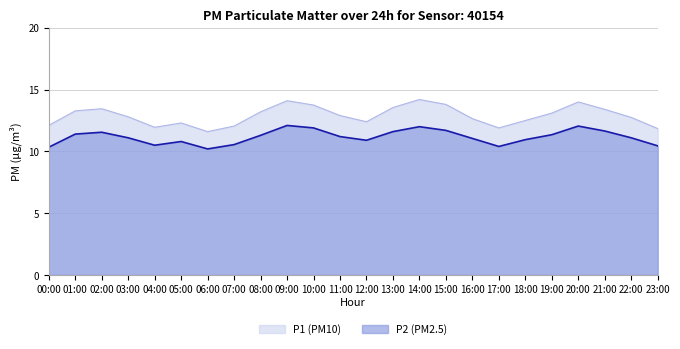

What is the sum of the P2 values at 22:00 and 16:00?

22.1